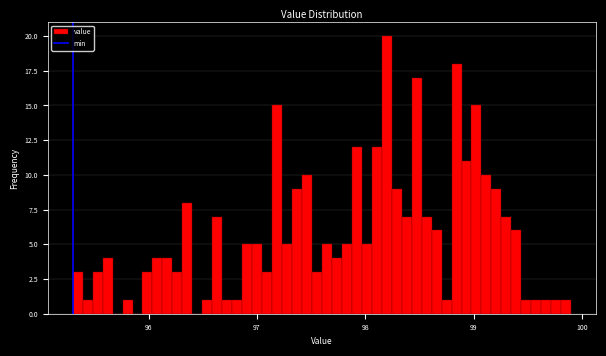

Around what value on the x-axis is the tallest bar? Give the approximate position of its centre, as read against the axis.

98.2